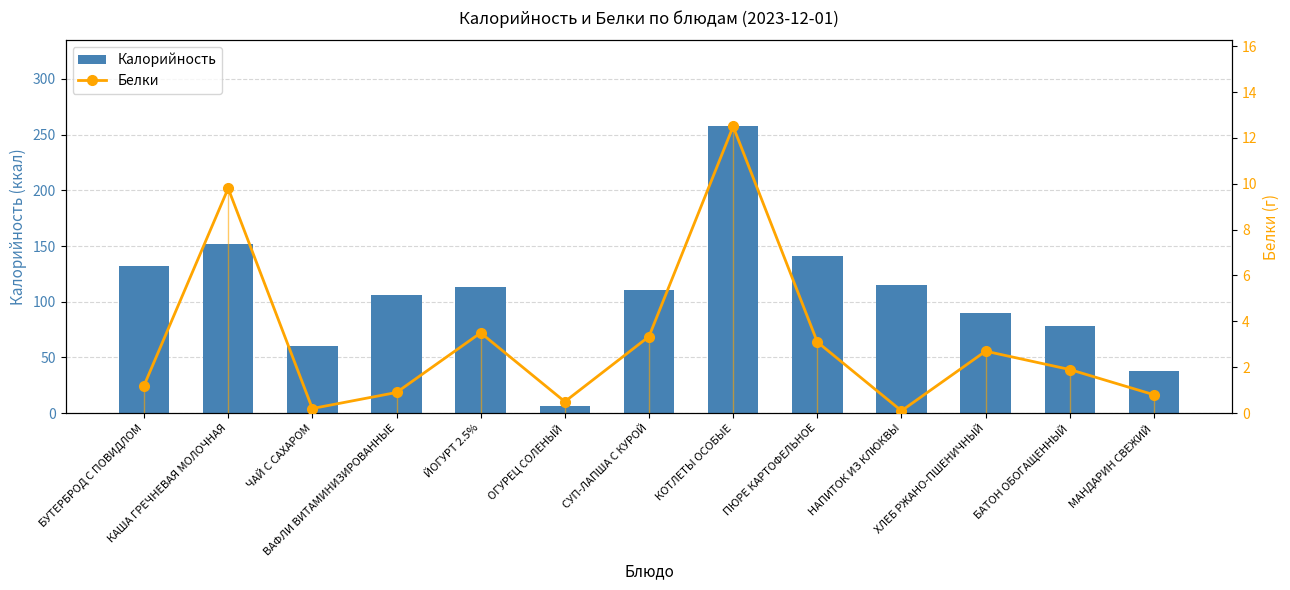

What is the sum of the Калорийность values at БАТОН ОБОГАЩЕННЫЙ and ХЛЕБ РЖАНО-ПШЕНИЧНЫЙ?

168.0